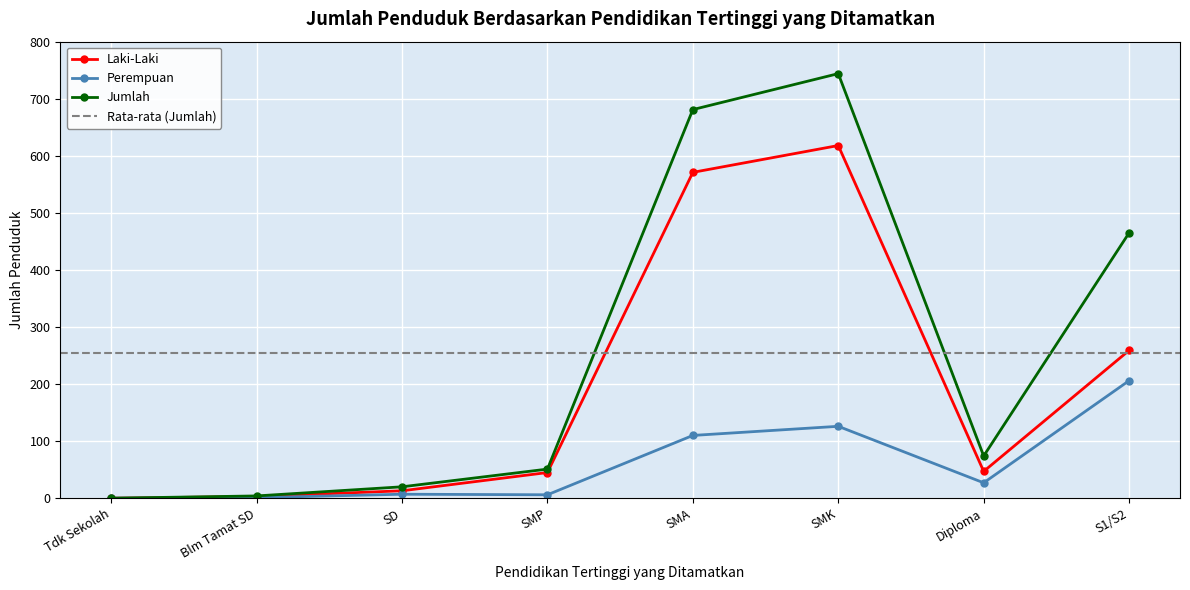

The value of Jumlah at SMA is 681. True or false?

True